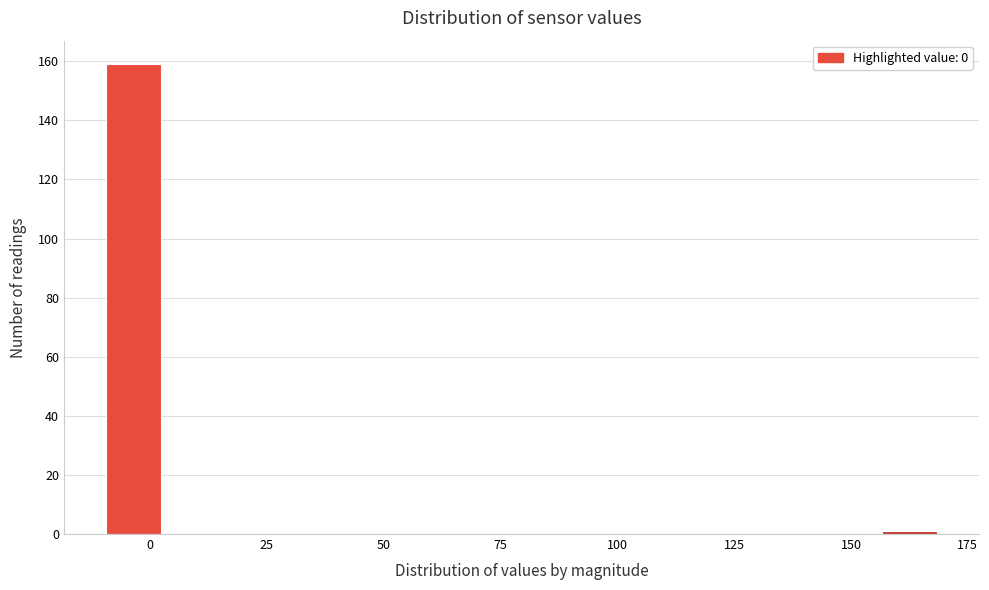

Read against the x-axis, roughly where is the centre of the tallest bar?

-5